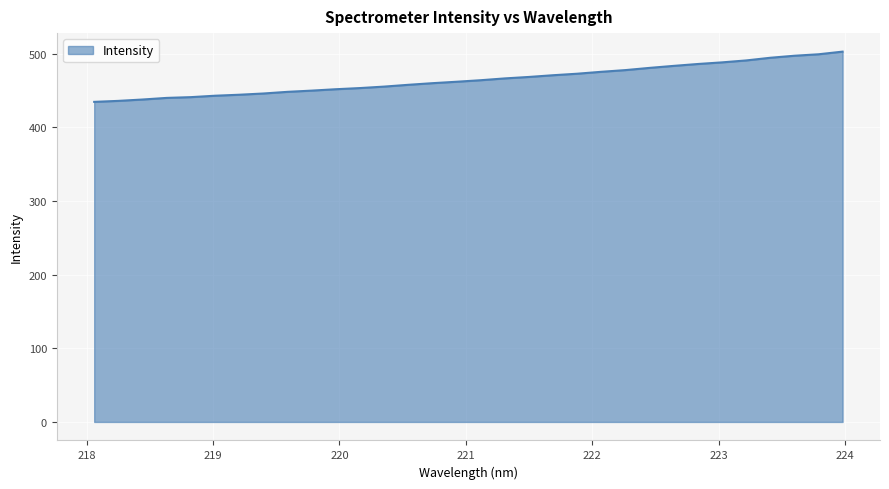

What is the maximum value shown in the chart?

503.0